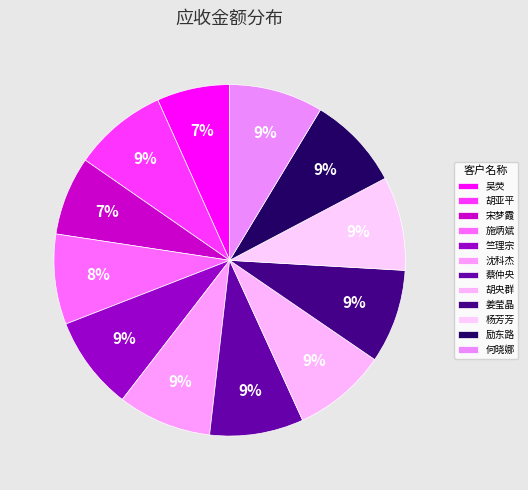

True or false: 何晓娜 accounts for 22% of the total.

False